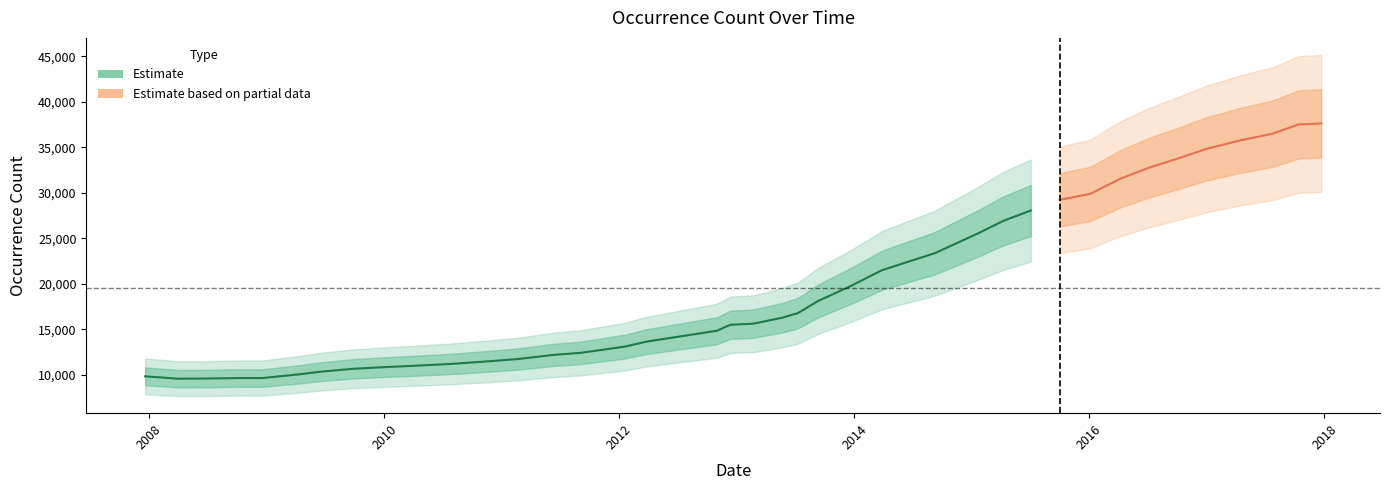

What is the lowest value of the Estimate series?

9570.4